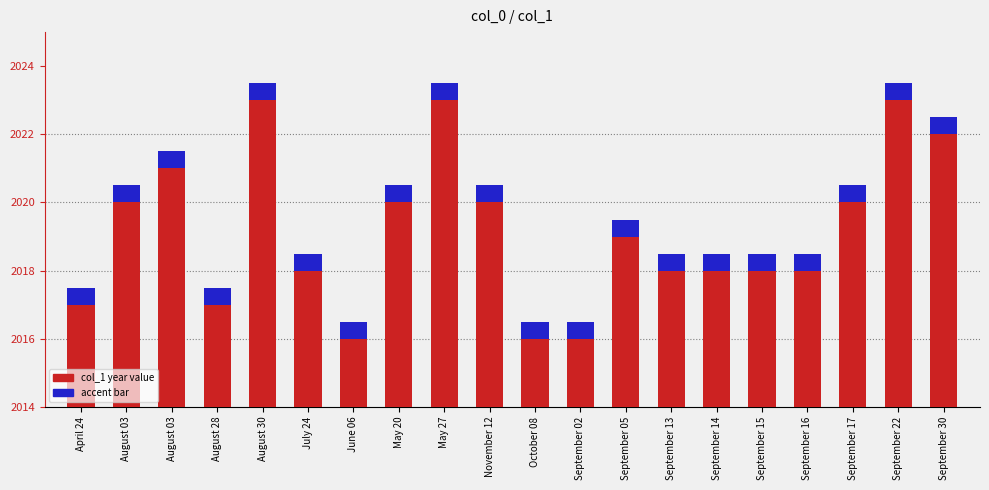

The col_1 (year) series shows 9.0 at August 30. True or false?

True